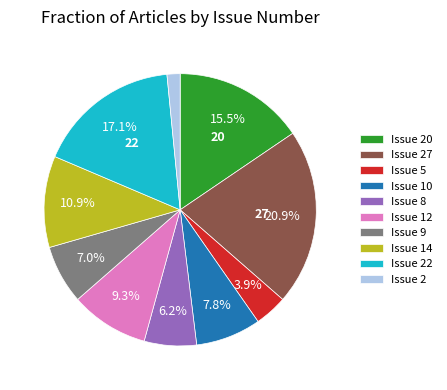

To the nearest percent, what is the difference between the largest and smallest slice percentages?

19%